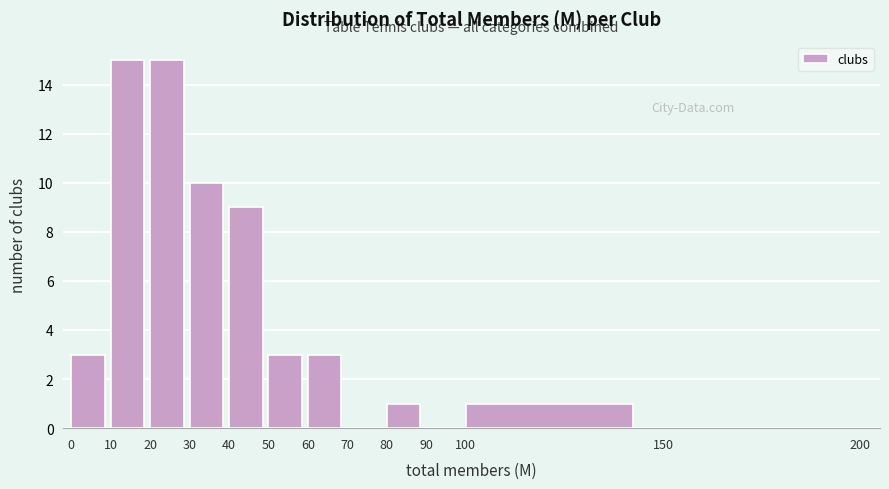

Reading left to right, transcribe this chart: for each bar, give the range it covers on the x-axis and its height. The values are not printed on the chart, so give them approximately, as read against the axis.

0 to 10: 3
10 to 20: 15
20 to 30: 15
30 to 40: 10
40 to 50: 9
50 to 60: 3
60 to 70: 3
70 to 80: 0
80 to 90: 1
90 to 100: 0
100 to 150: 1
150 to 200: 0